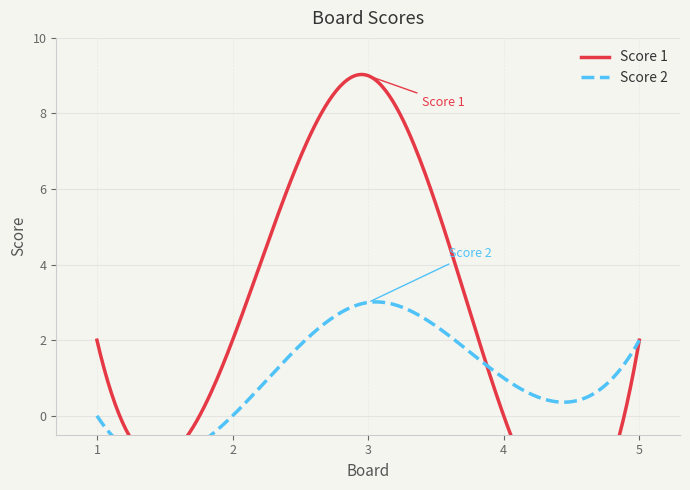

Where is Score 2 nearest to the value 1?

4